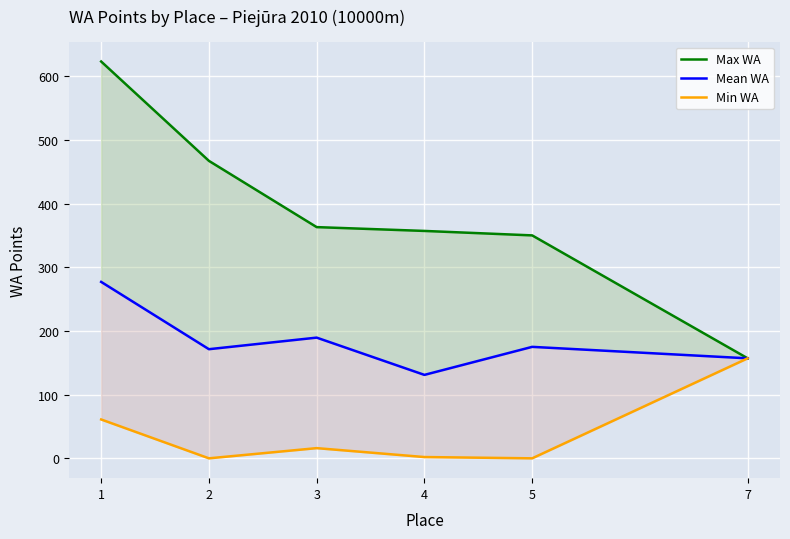

Is the value of Mean WA at 3 greater than the value of Min WA at 2?

Yes